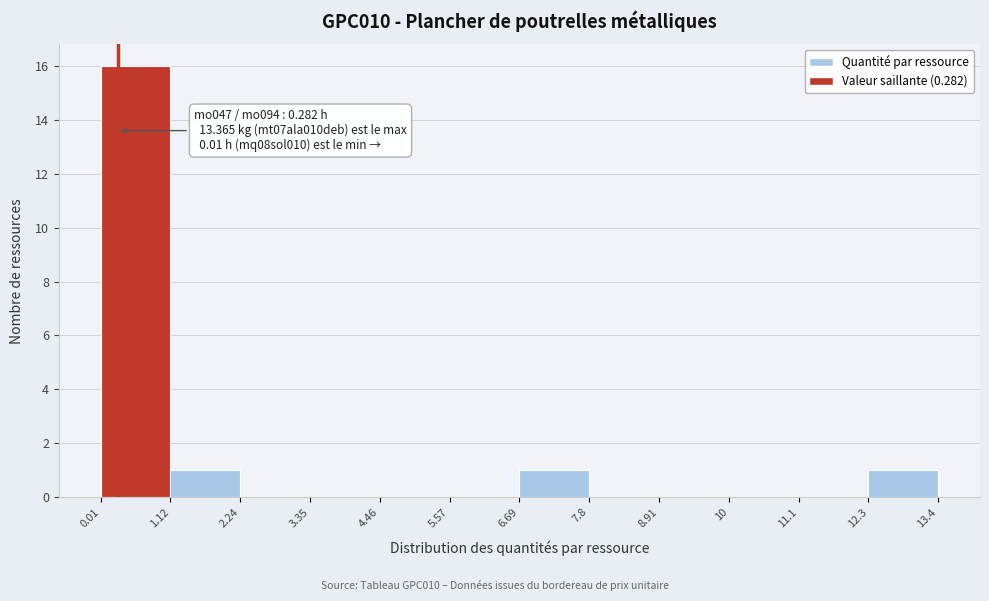

Over which range of the x-axis is the bar tallest?

0.01 to 1.12